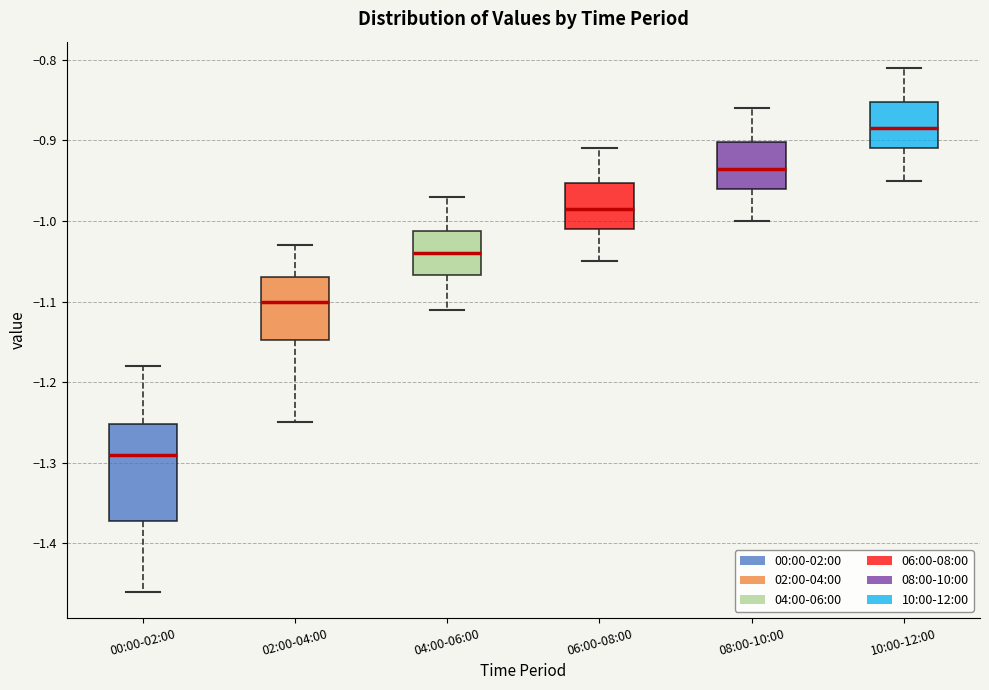

Reading left to right, transcribe this box plot: for each box, give where its median line is, the range the box spans, and where its two whiskers end, as read against the y-axis. The values are not printed on the chart, so give them approximately, as read against the axis.

00:00-02:00: median -1.29, box -1.37 to -1.25, whiskers -1.46 to -1.18
02:00-04:00: median -1.10, box -1.15 to -1.07, whiskers -1.25 to -1.03
04:00-06:00: median -1.04, box -1.07 to -1.01, whiskers -1.11 to -0.97
06:00-08:00: median -0.98, box -1.01 to -0.95, whiskers -1.05 to -0.91
08:00-10:00: median -0.93, box -0.96 to -0.90, whiskers -1.00 to -0.86
10:00-12:00: median -0.88, box -0.91 to -0.85, whiskers -0.95 to -0.81